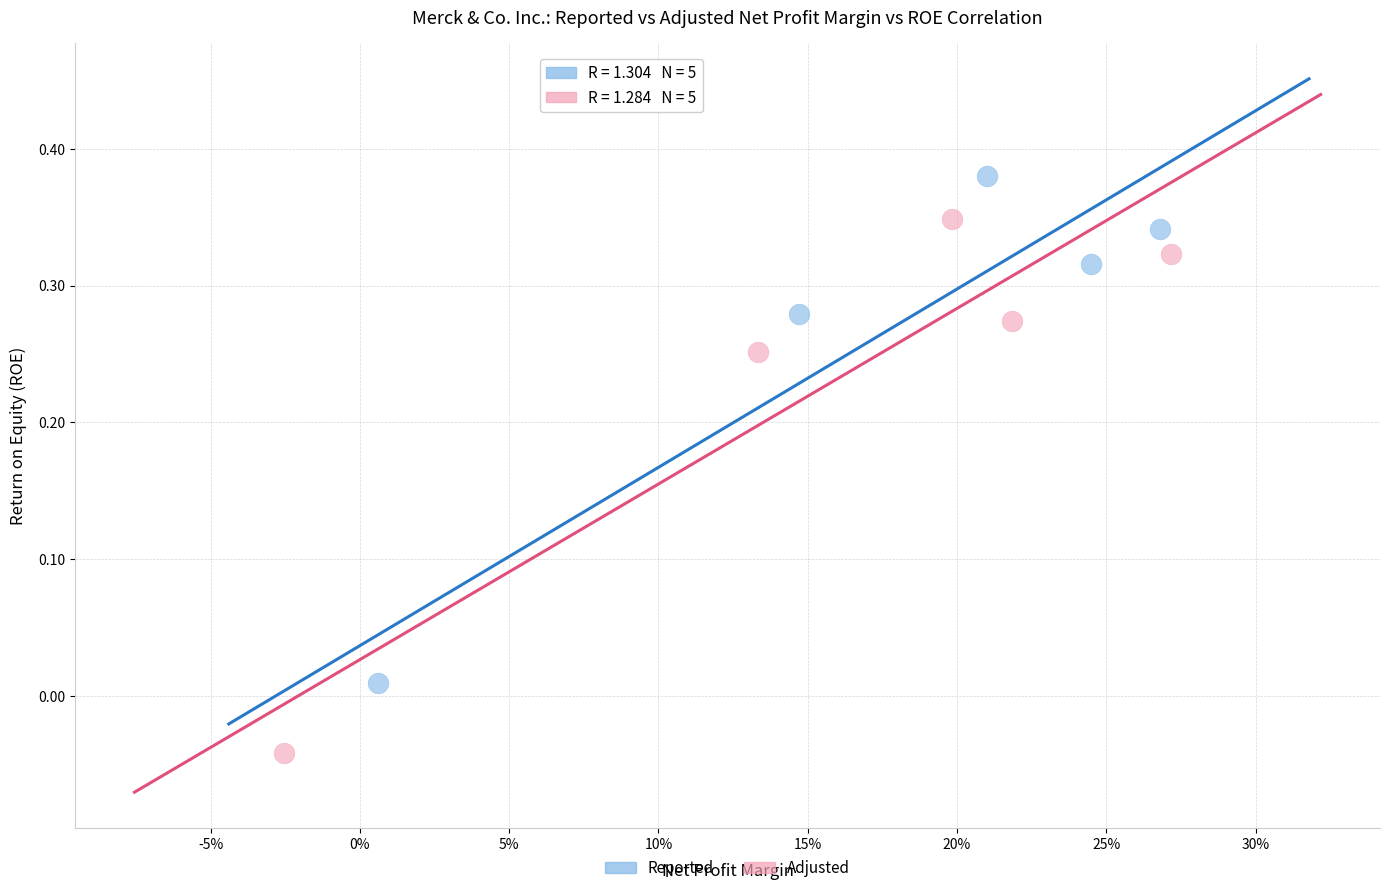

Which series reaches the maximum Y coordinate?

Reported